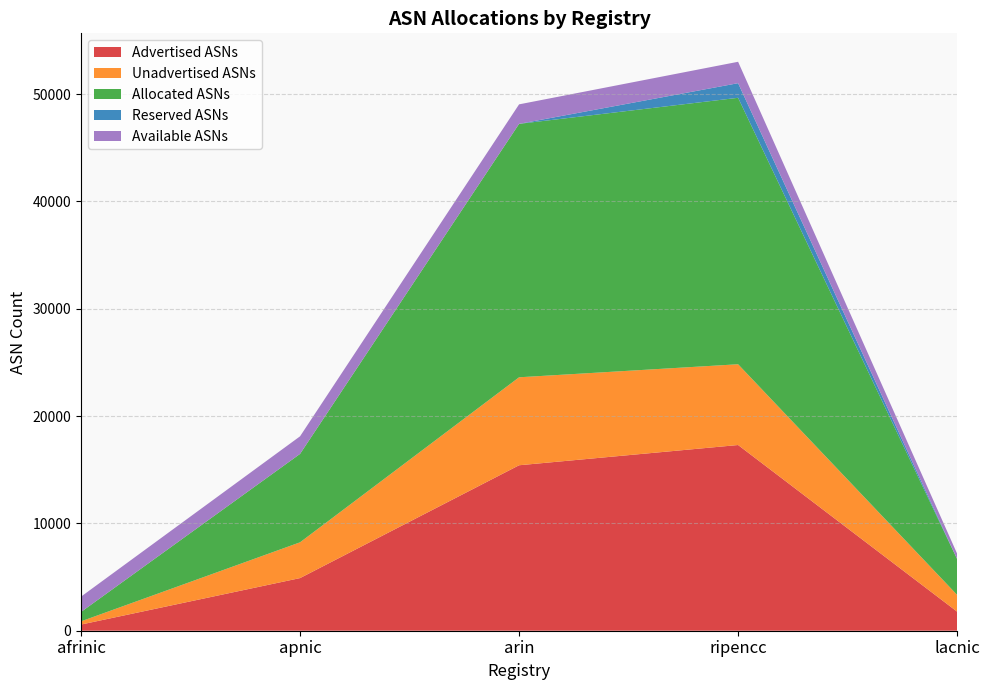

Reading left to right, transcribe all the data shown in this chart.

Advertised ASNs: 575	4904	15417	17303	1778
Unadvertised ASNs: 299	3334	8197	7525	1560
Allocated ASNs: 874	8238	23614	24828	3338
Reserved ASNs: 0	0	0	1361	0
Available ASNs: 1428	1638	1816	1994	501